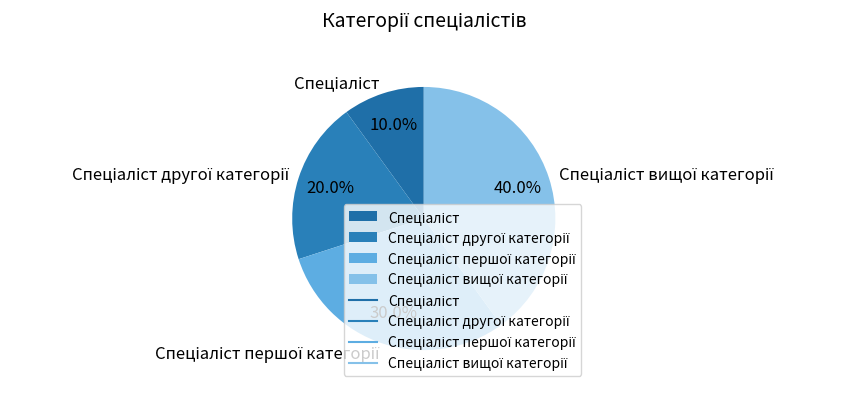

Is there a majority slice in this chart?

No